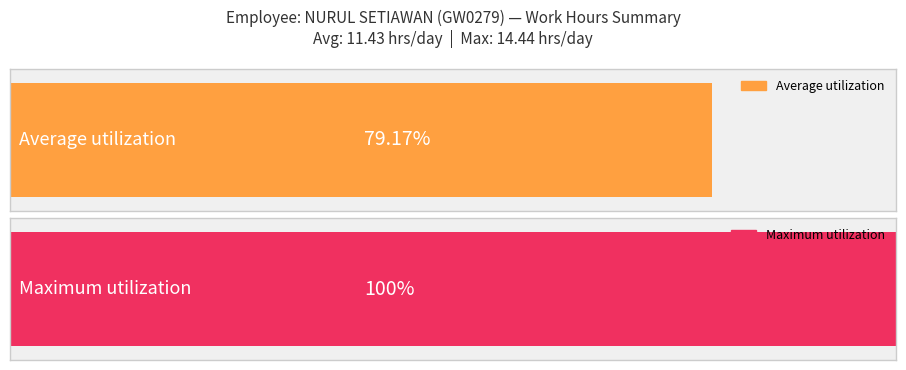

The chart shows a value of 11.4 at 11. True or false?

True